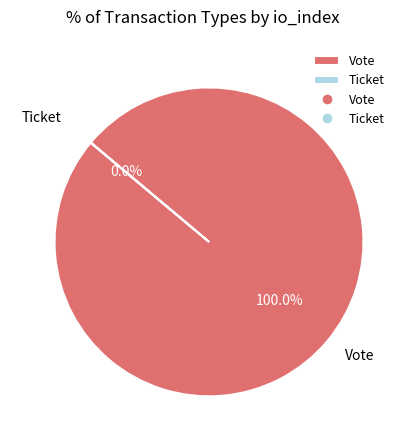

Is it true that Vote is 100% of the pie?

True